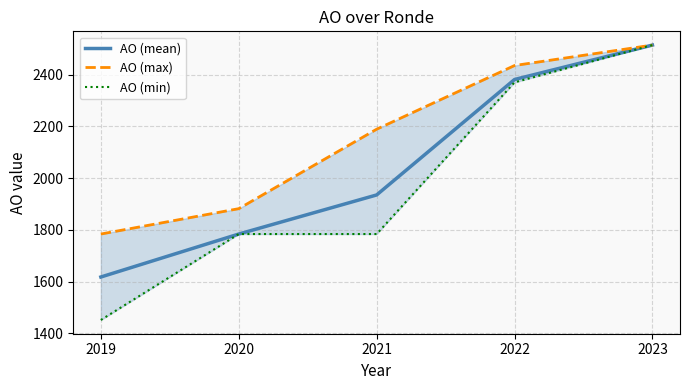

True or false: AO (min) and AO (max) intersect in this chart.

False